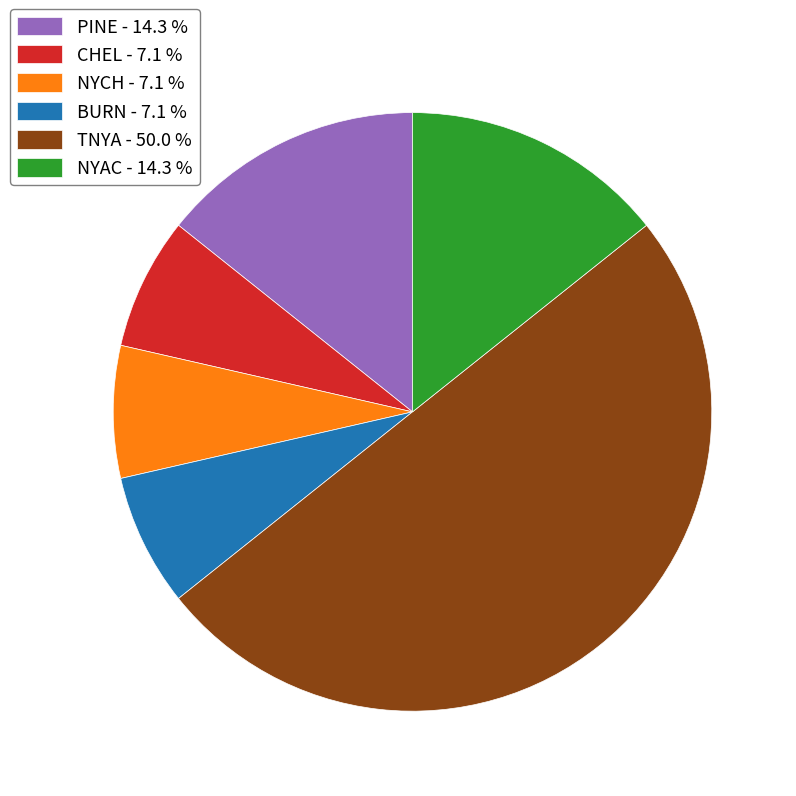

What is the ratio of the value at CHEL - 7.1 % to the value at PINE - 14.3 %?

0.5